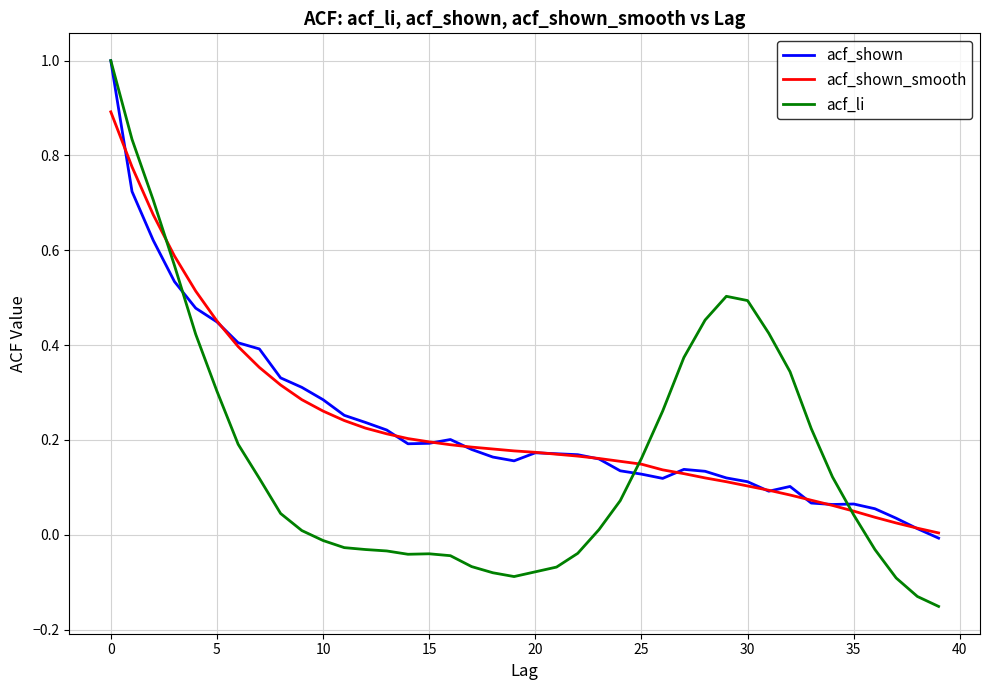

Which series has the widest spread of values?

acf_li